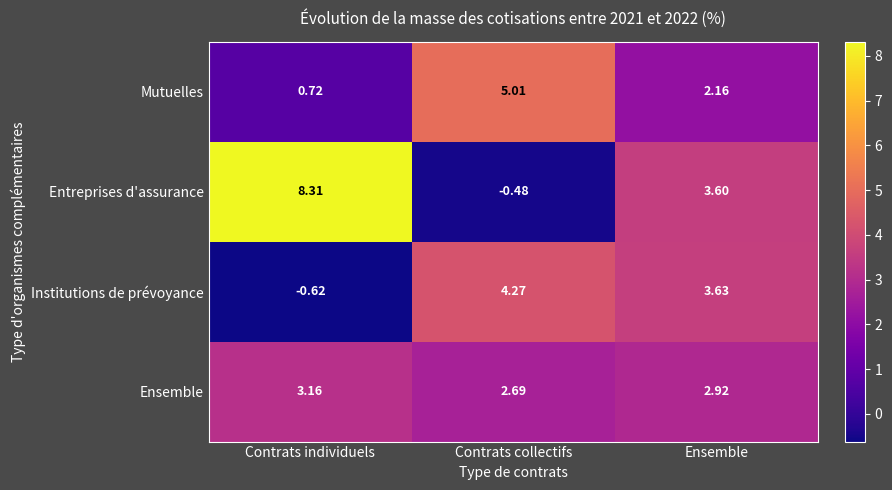

At which category does the chart reach its minimum across all series?

Contrats individuels